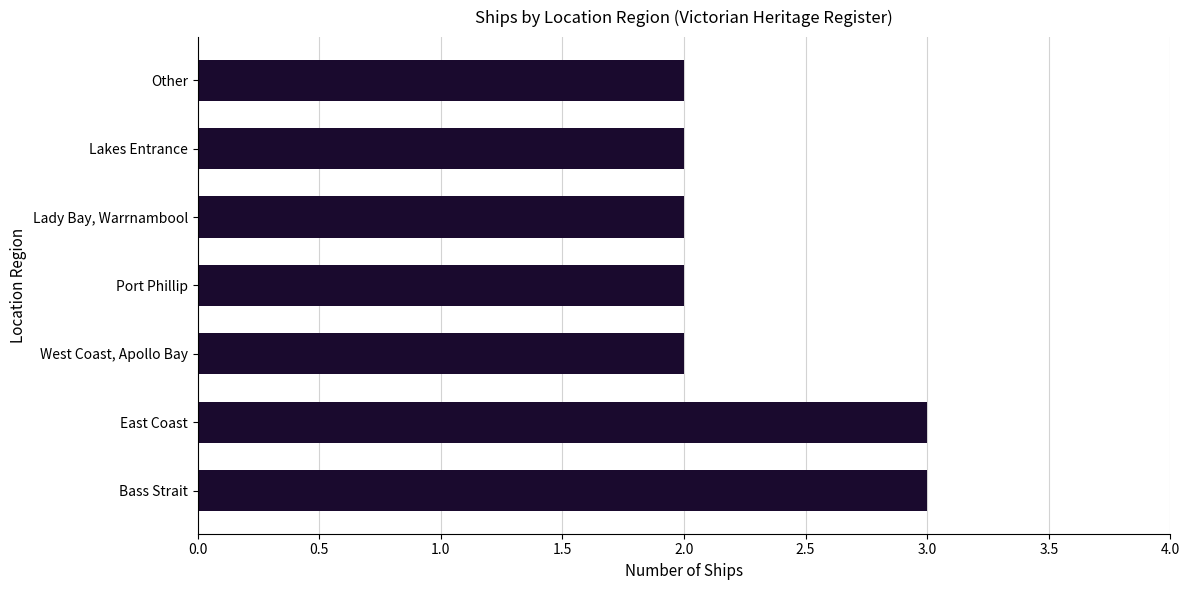

What is the minimum value shown in the chart?

2